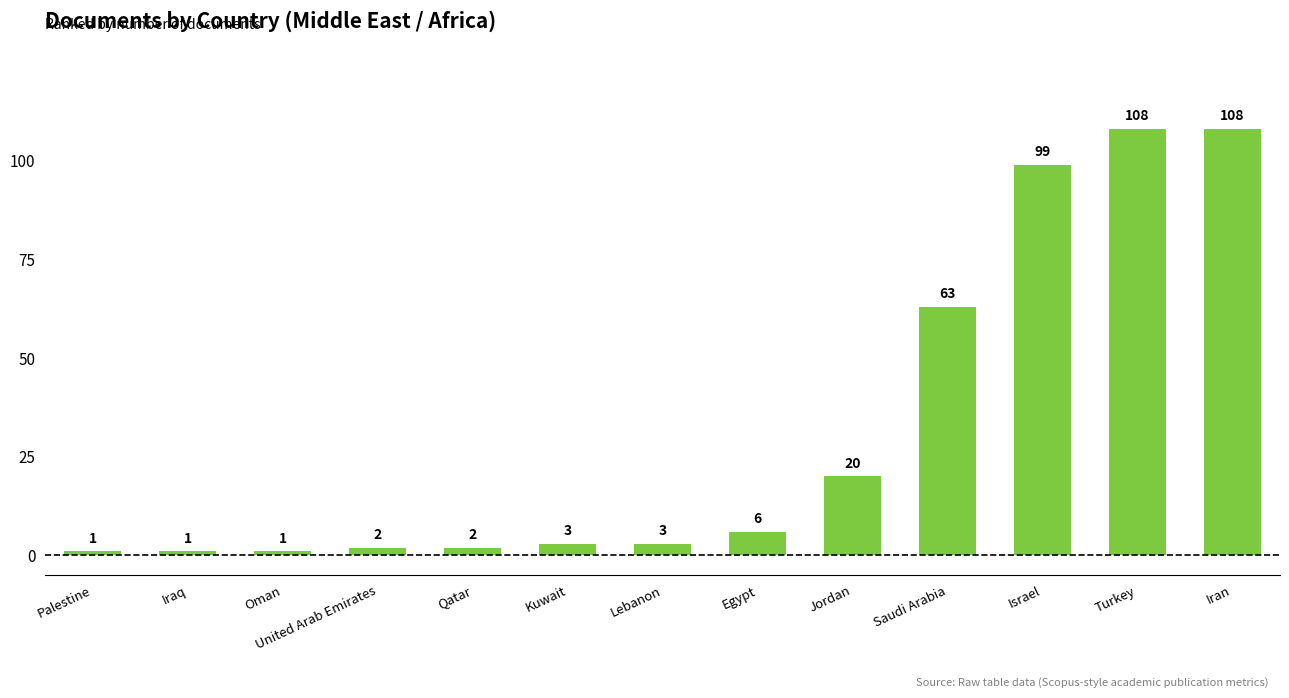

Reading left to right, extract all data points from this chart.

1	1	1	2	2	3	3	6	20	63	99	108	108